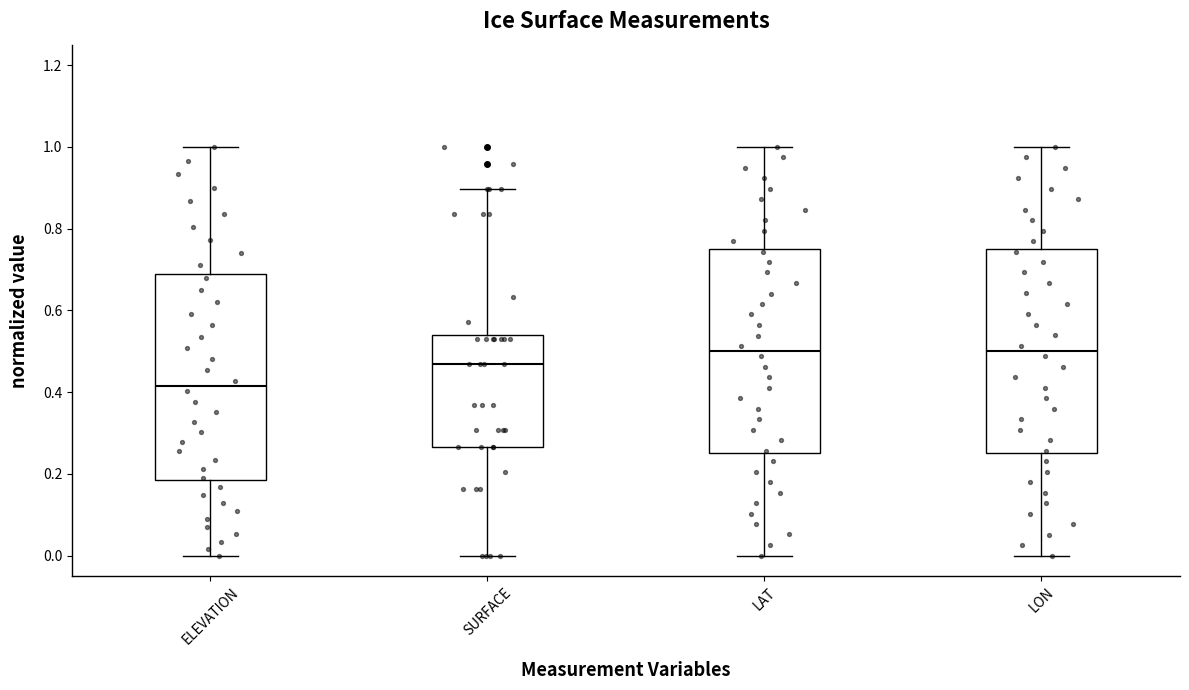

Reading left to right, read every box against the y-axis: the position of its median line, the range the box covers, and the ends of its whiskers. The values are not printed on the chart, so give them approximately, as read against the axis.

ELEVATION: median 0.42, box 0.18 to 0.68, whiskers 0.00 to 1.00
SURFACE: median 0.46, box 0.26 to 0.54, whiskers 0.00 to 0.90
LAT: median 0.50, box 0.26 to 0.76, whiskers 0.00 to 1.00
LON: median 0.50, box 0.26 to 0.76, whiskers 0.00 to 1.00